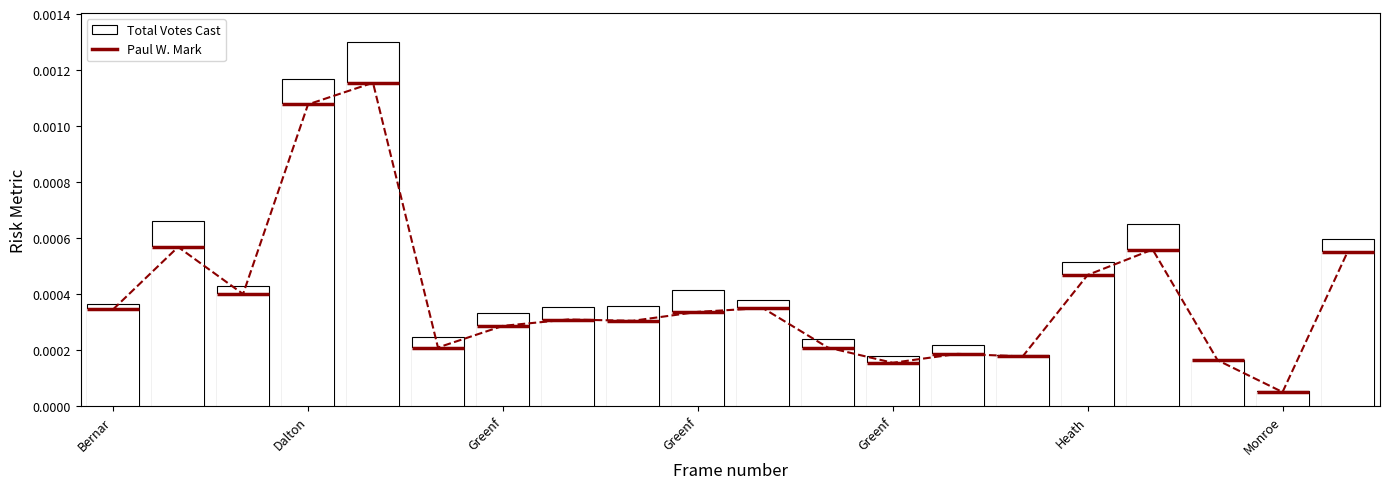

True or false: Total Votes Cast has a value of 0.0 at 7.

False